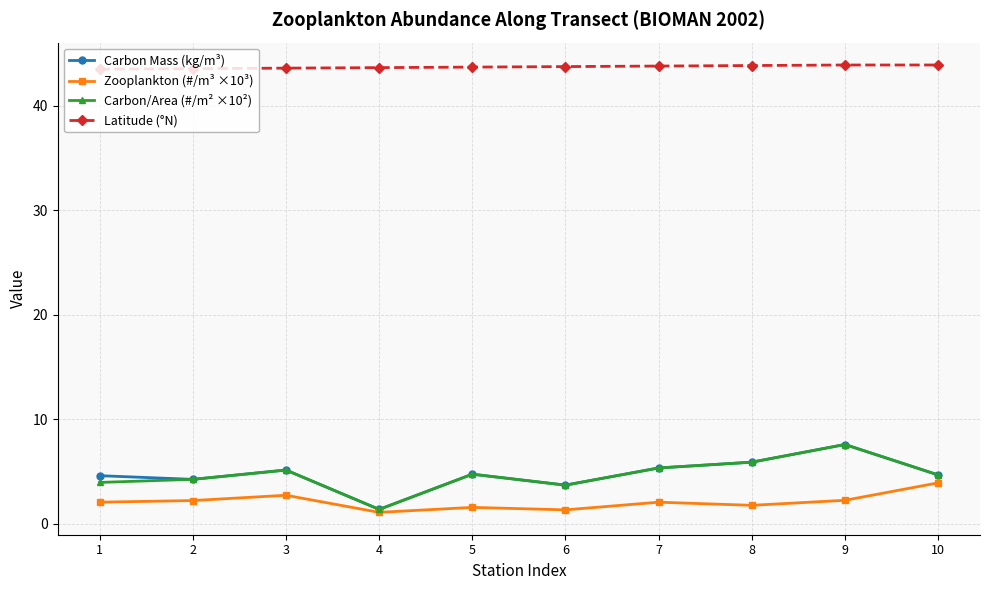

Which series has the largest total across all categories?

Latitude (°N)